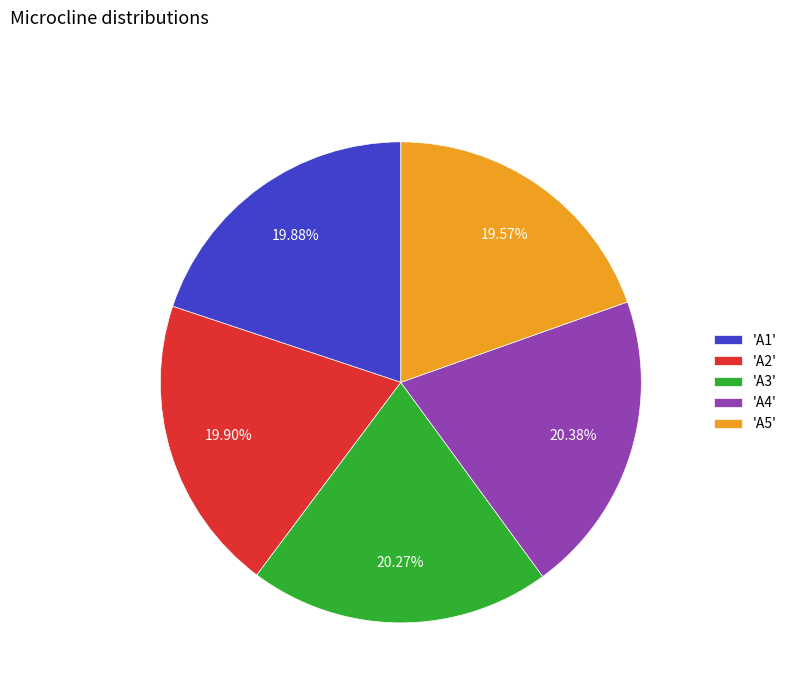

Is the sum of 'A2' and 'A1' greater than half?

No